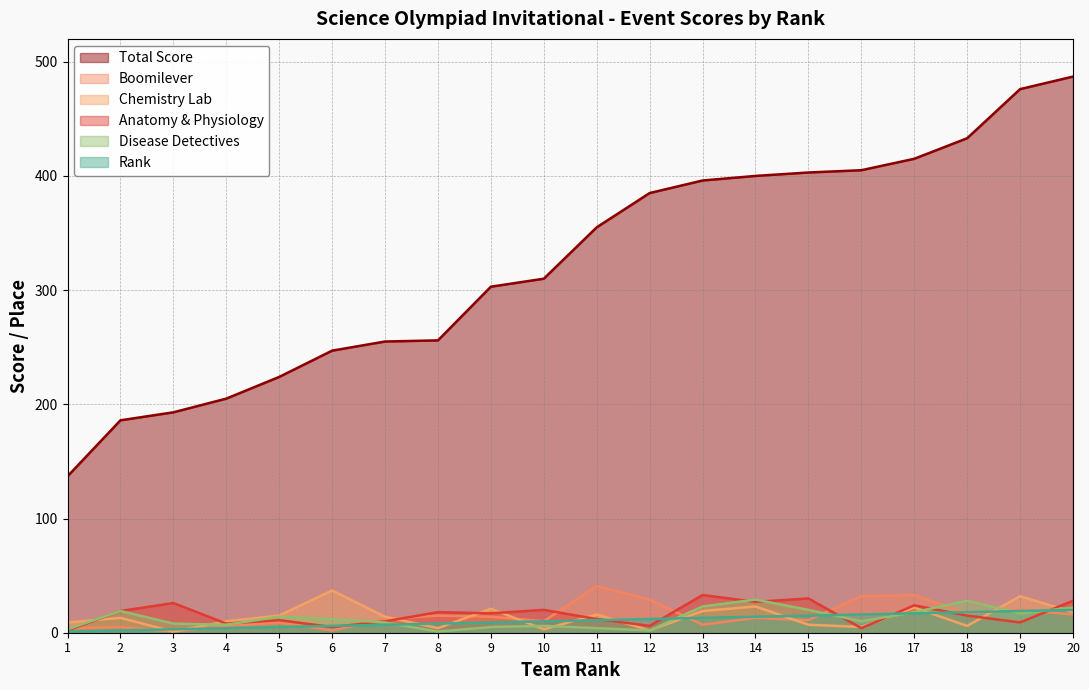

Where is the first local minimum for Anatomy and Physiology?

4